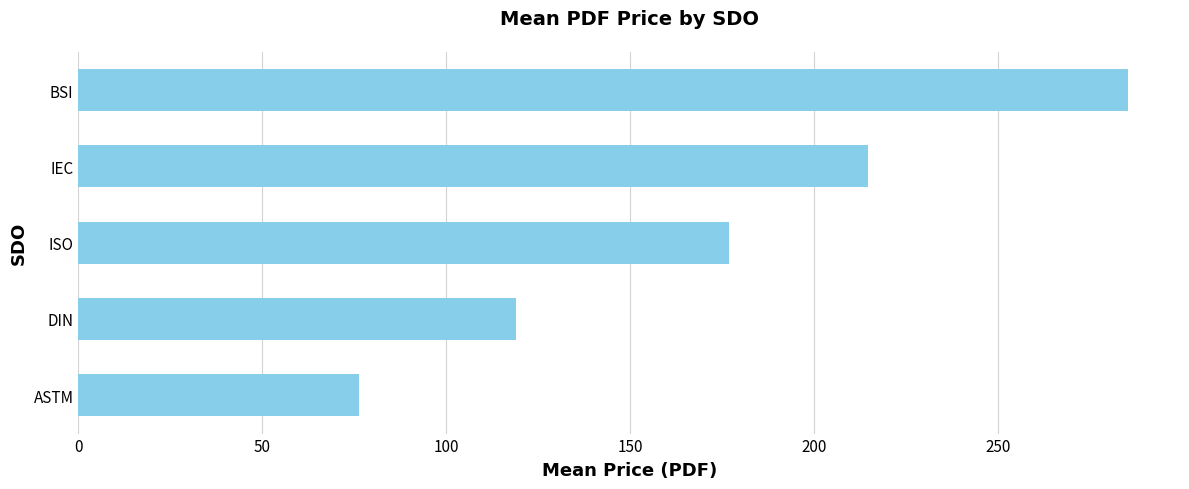

Which category has the highest value across all series?

BSI